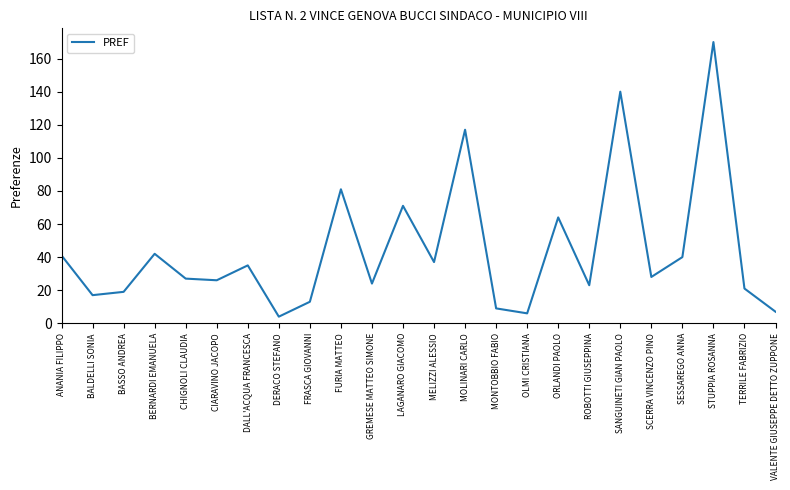

Where does the data first go above 28?

ANANIA FILIPPO